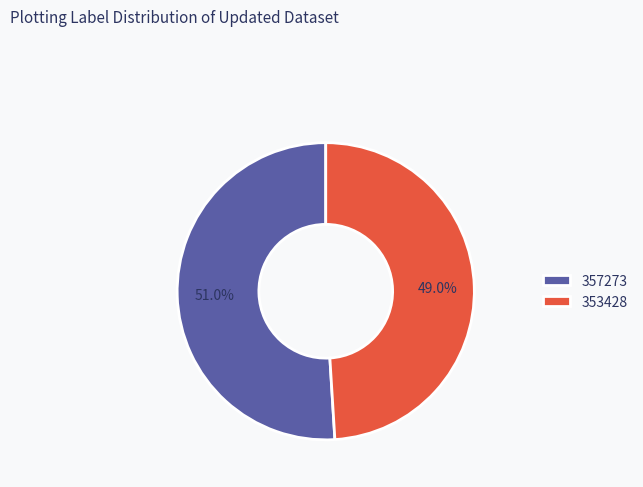

Which slice is the largest?

357273